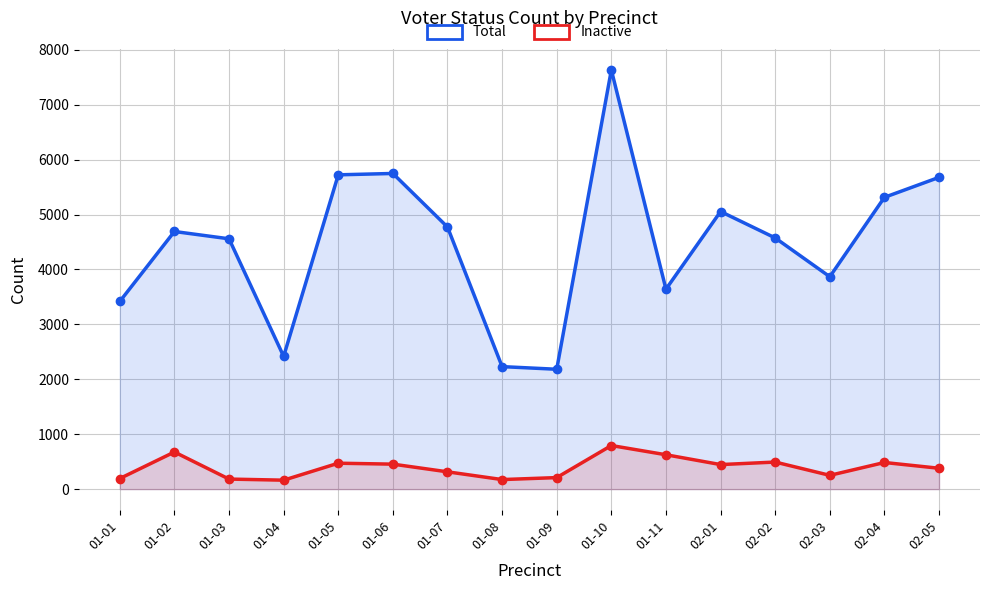

Does the chart display data point markers on the line(s)?

Yes